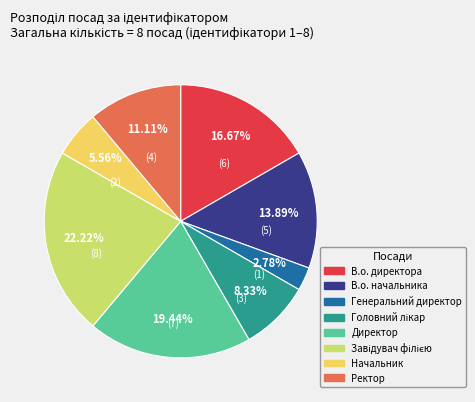

To the nearest percent, what portion does В.о. директора represent?

17%